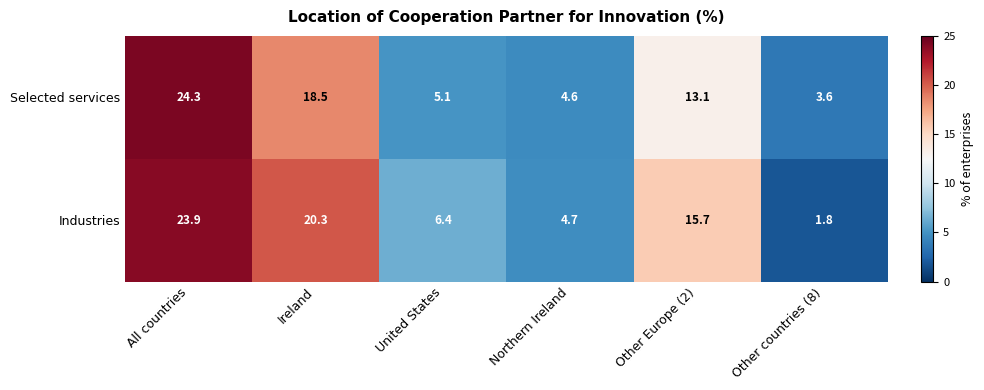

Which category has the highest value across all series?

All countries